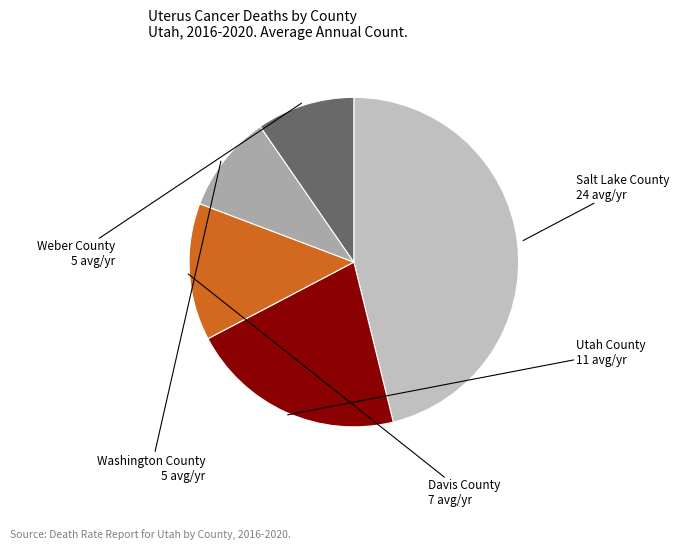

Do Weber County and Davis County together represent more than half of the pie?

No